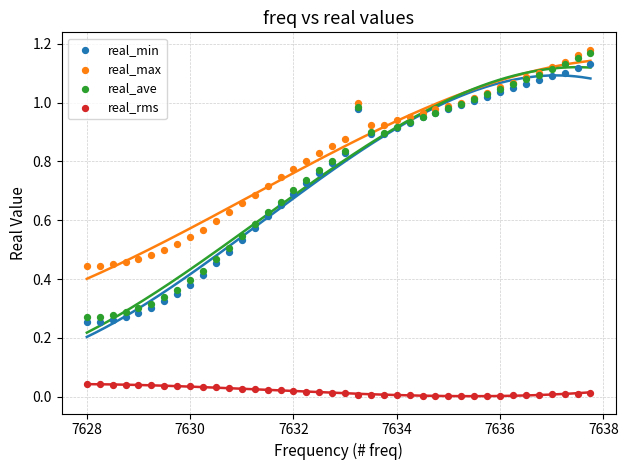

What are all the series names shown in the legend?

real_min, real_max, real_ave, real_rms